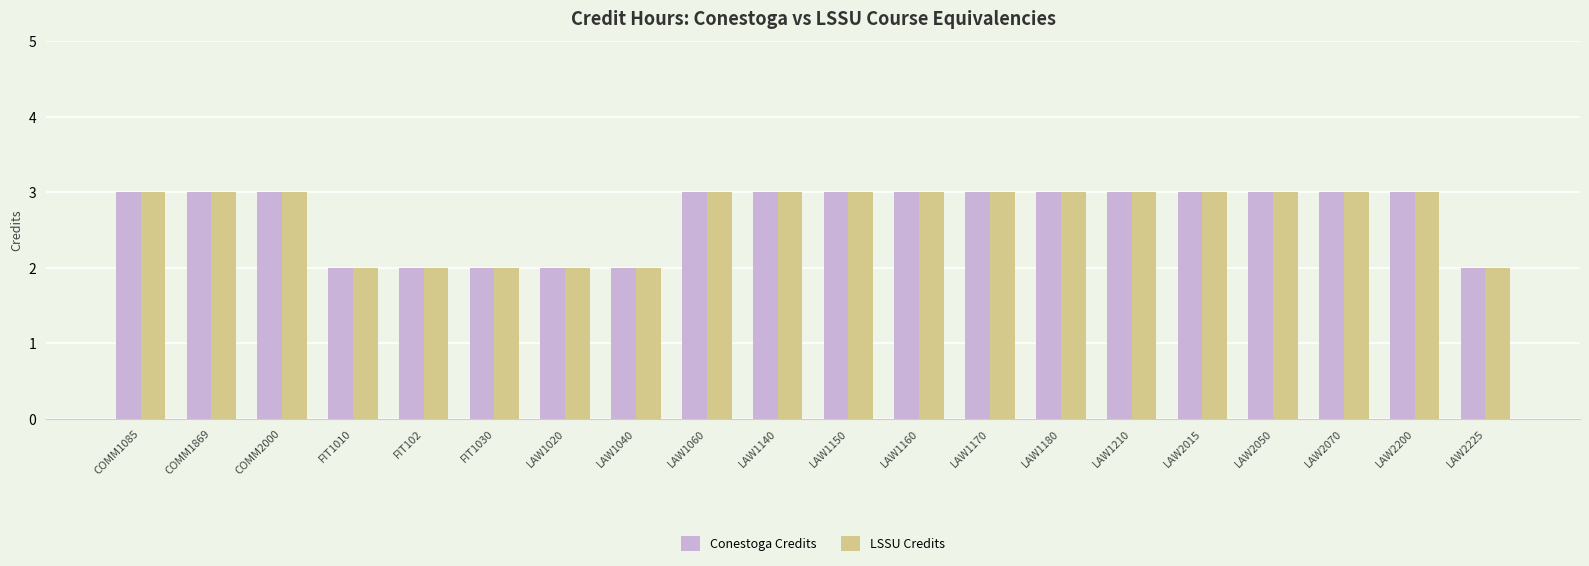

What is the maximum value shown in the chart?

3